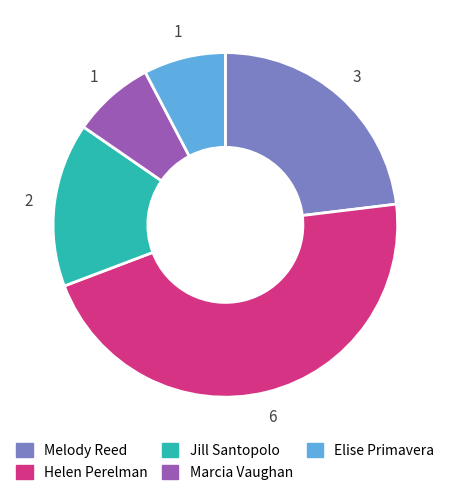

Which slice is the largest?

Helen Perelman